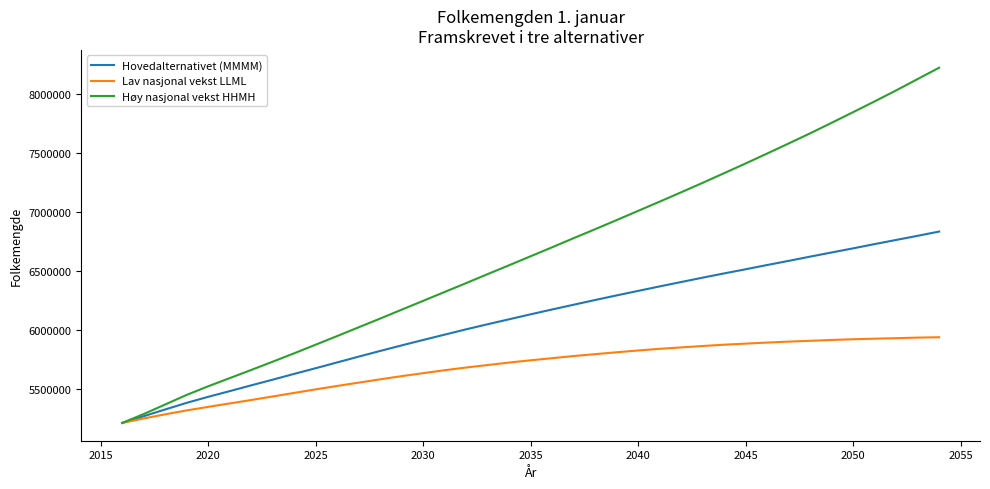

List the series in order of their overall mean, highest first.

Høy nasjonal vekst HHMH, Hovedalternativet (MMMM), Lav nasjonal vekst LLML